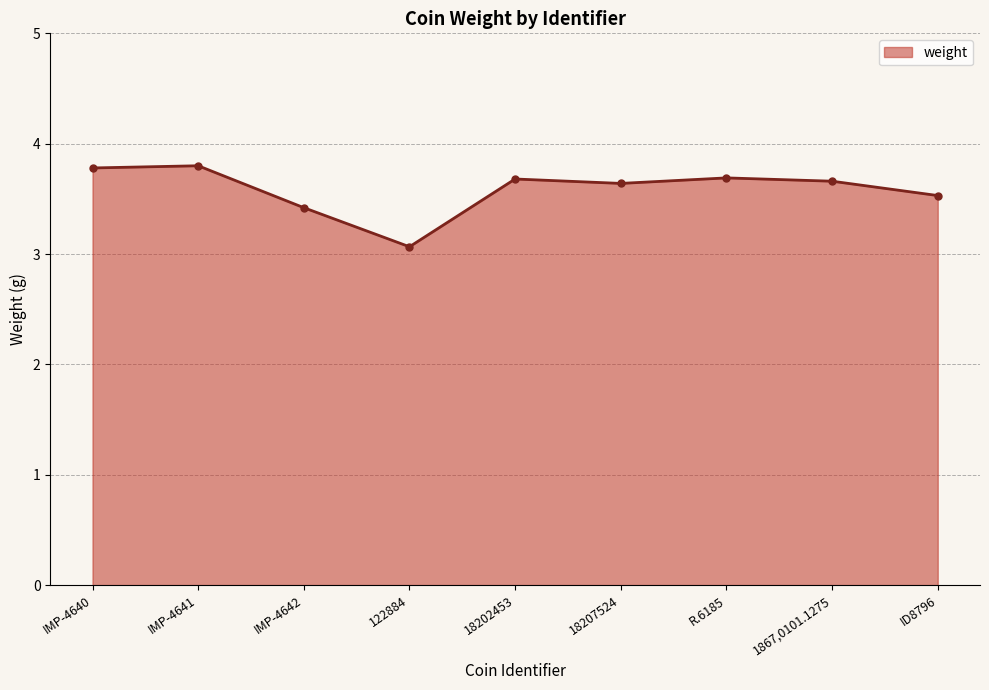

Reading left to right, extract all data points from this chart.

IMP-4640=3.8	IMP-4641=3.8	IMP-4642=3.4	122884=3.1	18202453=3.7	18207524=3.6	R.6185=3.7	1867,0101.1275=3.7	ID8796=3.5